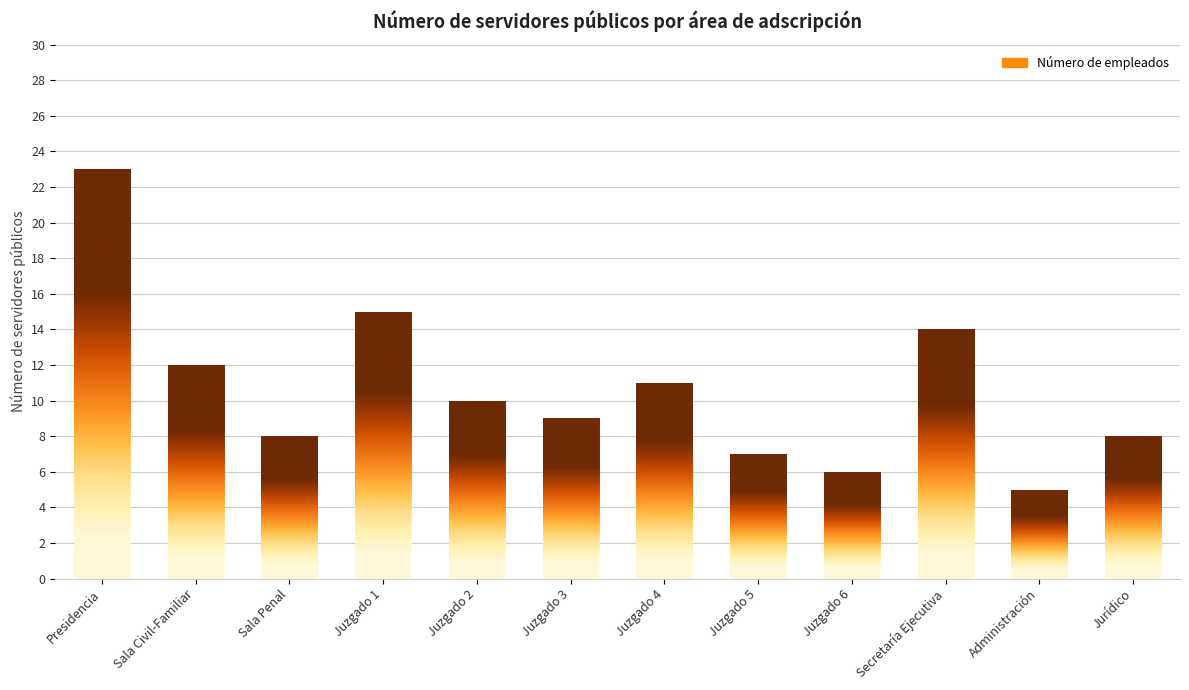

What is the ratio of the value at Sala Penal to the value at Juzgado 6?

1.3